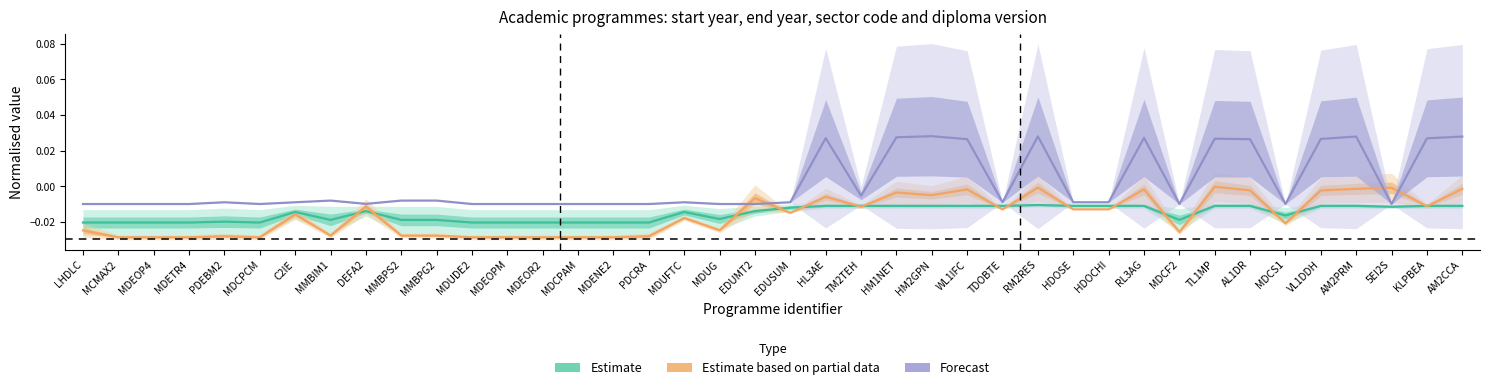

In Estimate based on partial data, how many points are higher than both neighbors (excluding endpoints)?

12